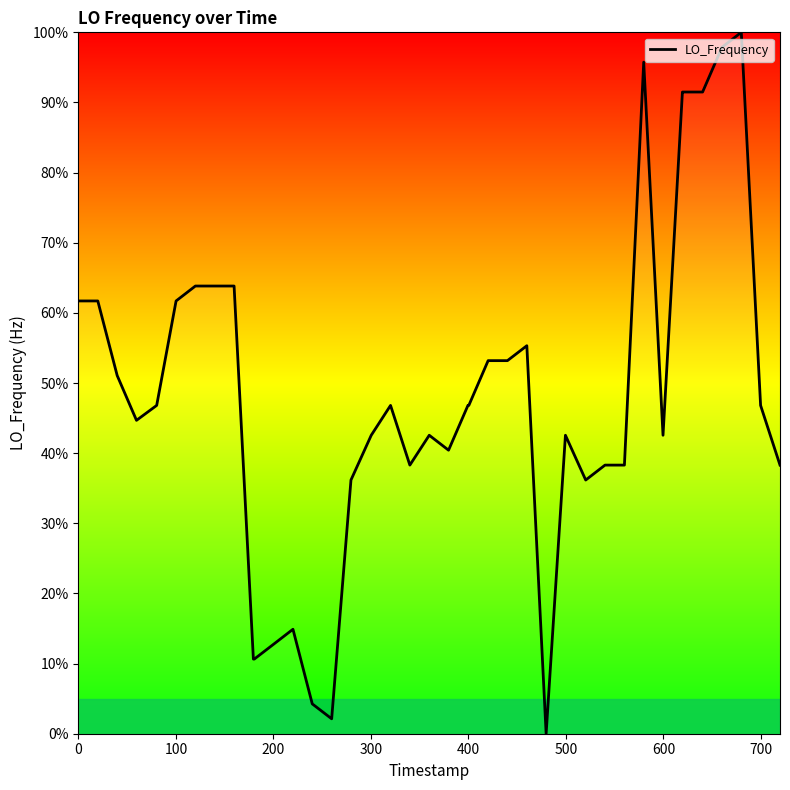

What is the difference between the maximum and minimum values?

100.0